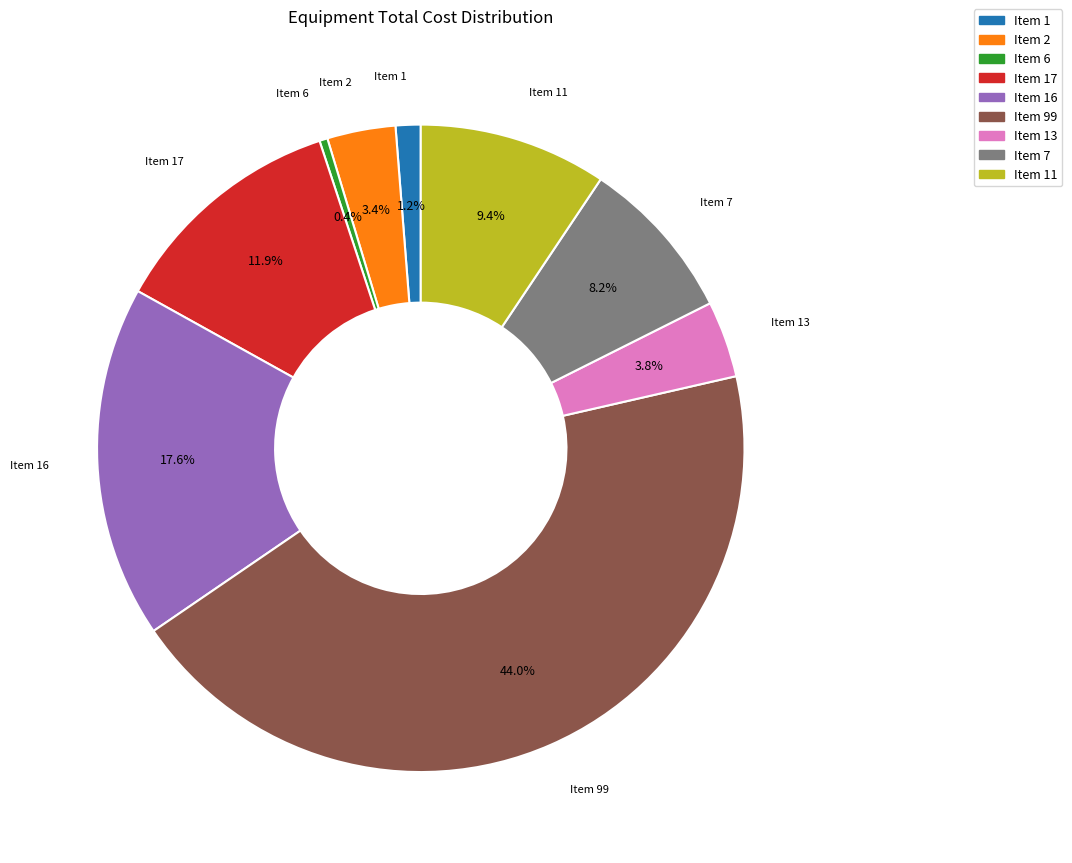

Does any single category account for the majority?

No